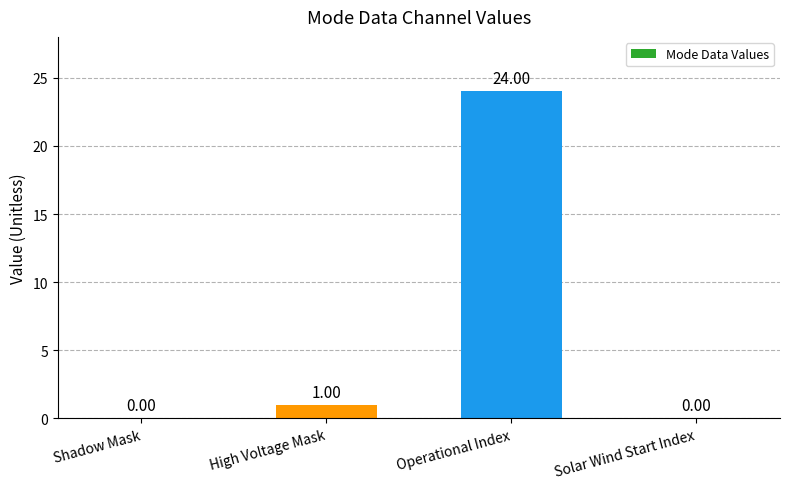

Are the bars grouped side by side (vs. stacked)?

No